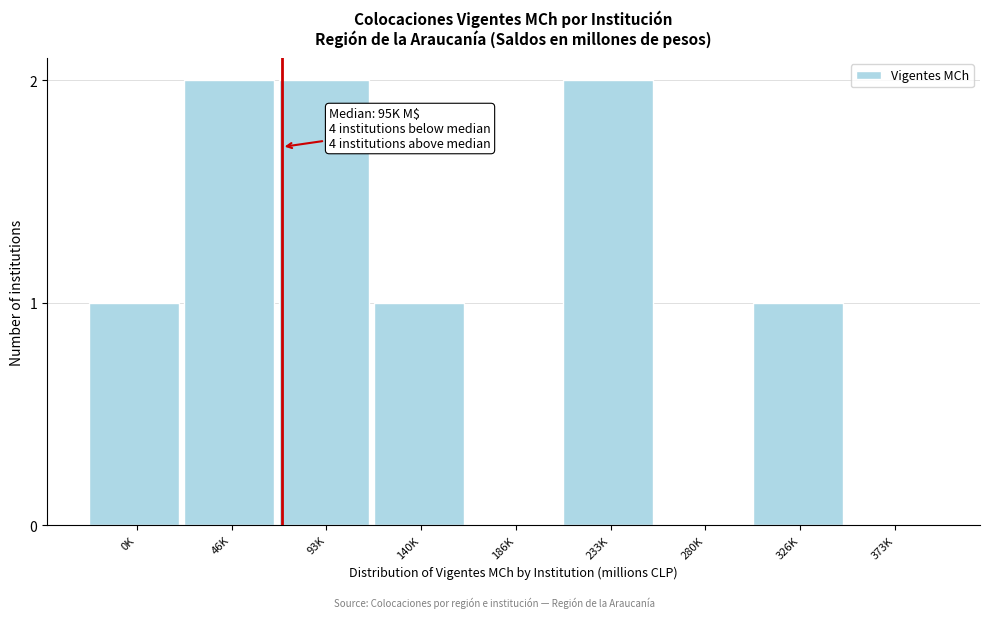

Reading left to right, extract all data points from this chart.

0K=1	46K=2	93K=2	140K=1	186K=0	233K=2	280K=0	326K=1	373K=0